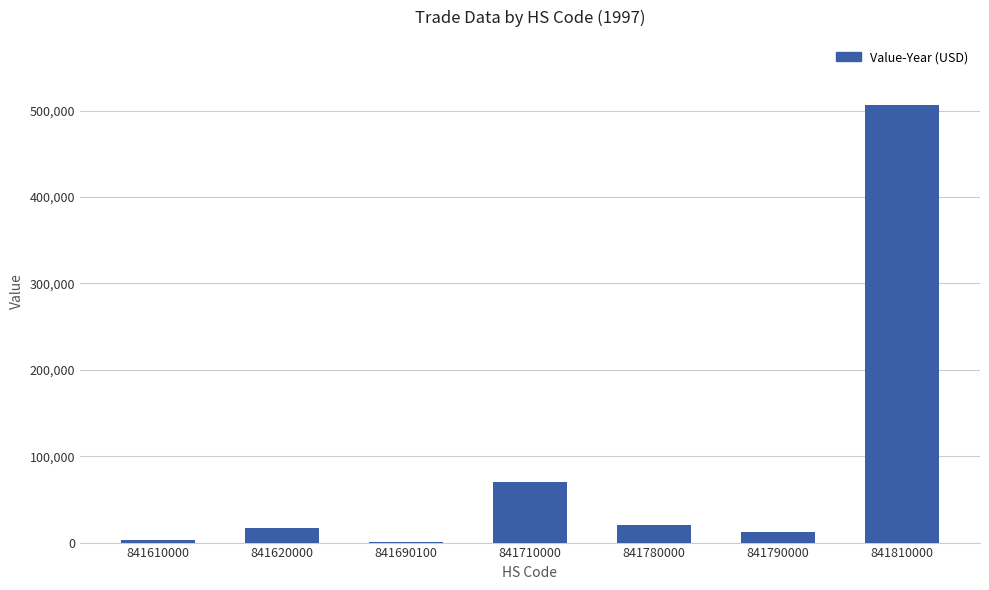

What value does the data have at 841620000?

17207